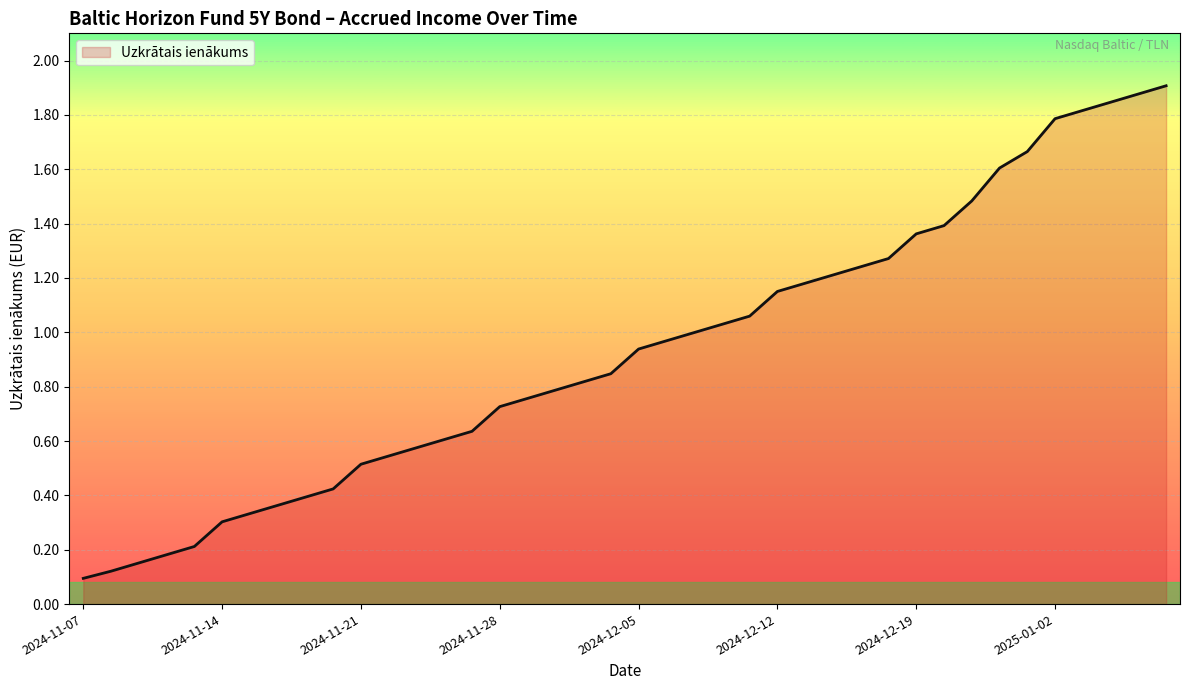

Between 2024-12-05 and 2024-12-12, which is larger?

2024-12-12